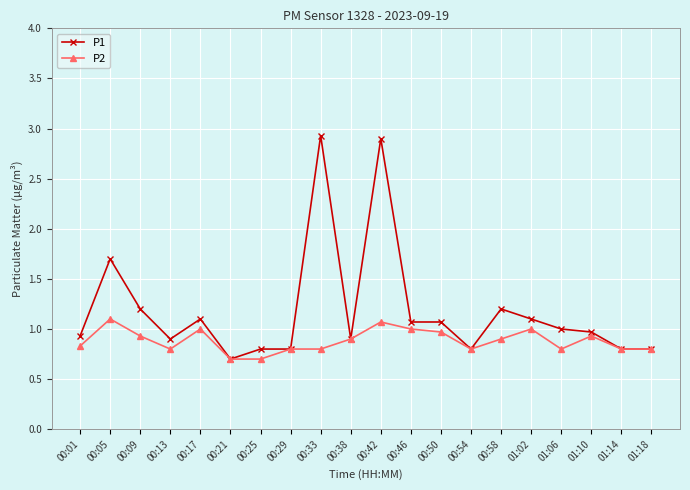

Where is the first local minimum for P2?

00:13